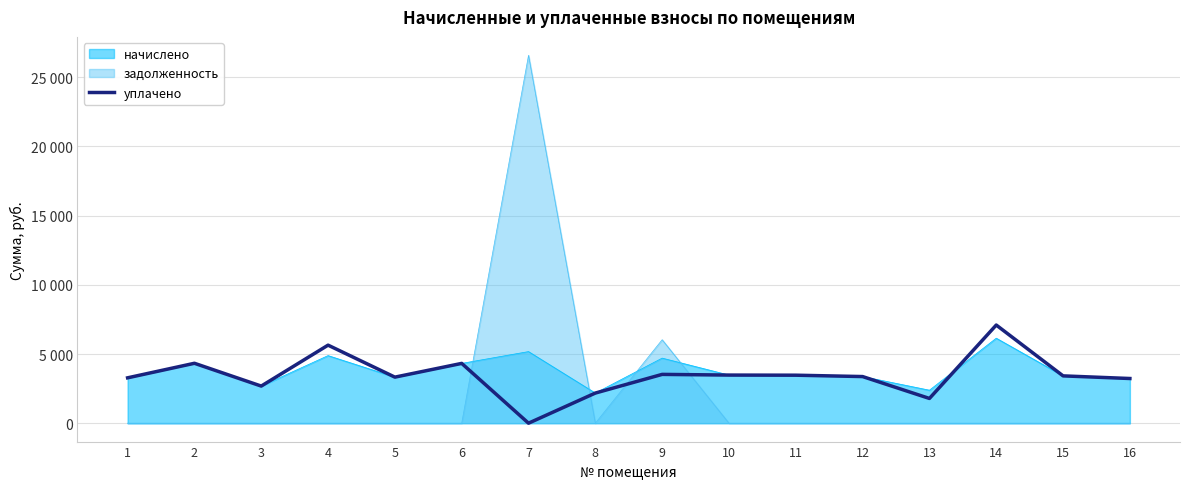

Does the chart display data point markers on the line(s)?

No